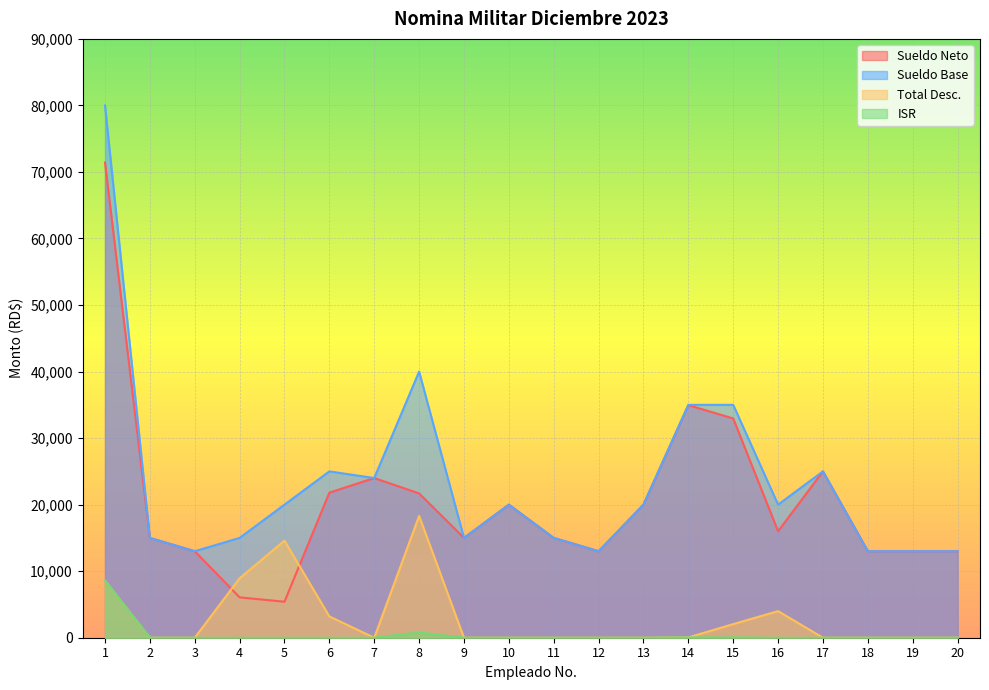

Which category has the lowest value in the Sueldo Base series?

3